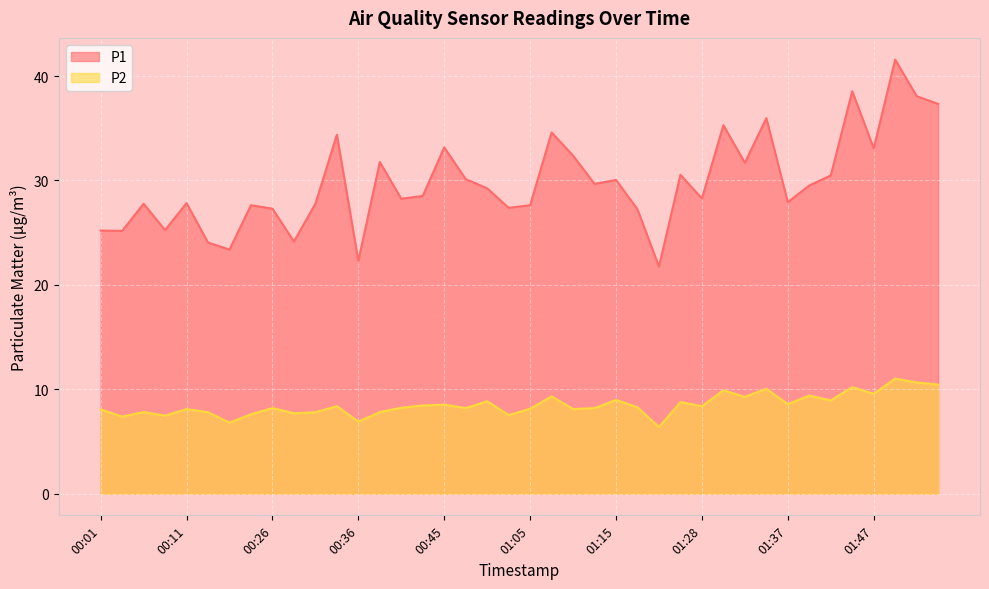

What is the sum of all P1 values?

1192.3